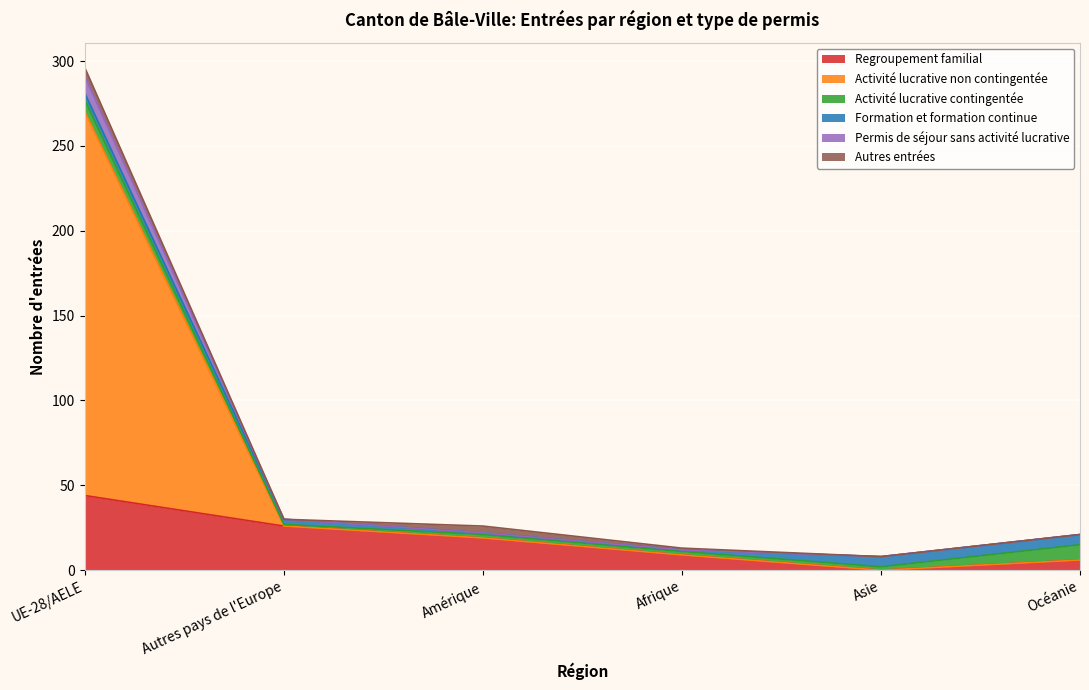

The Regroupement familial series shows 19 at Amérique. True or false?

True